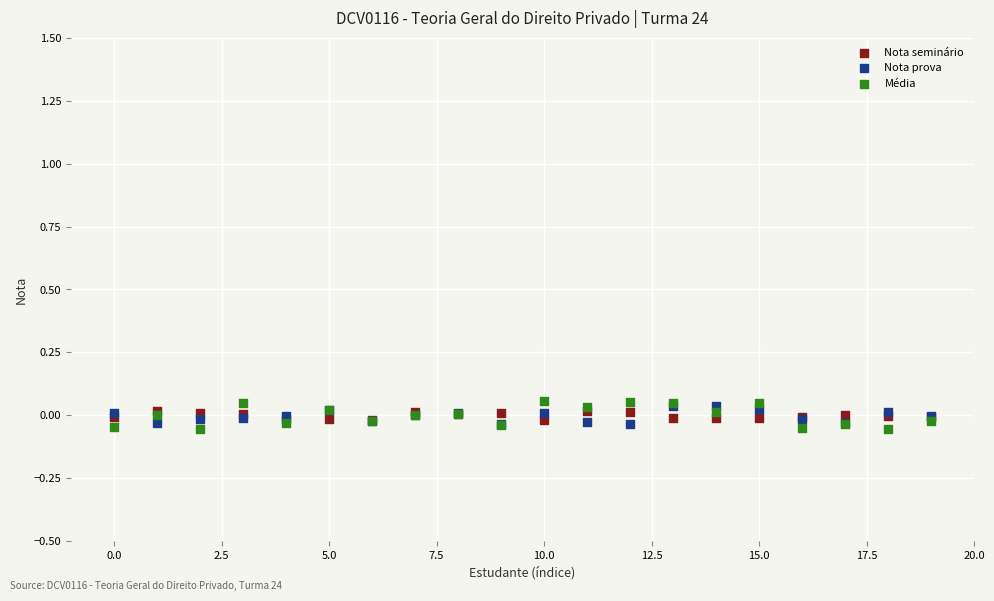

Which series has the largest Y range (max minus min)?

Média